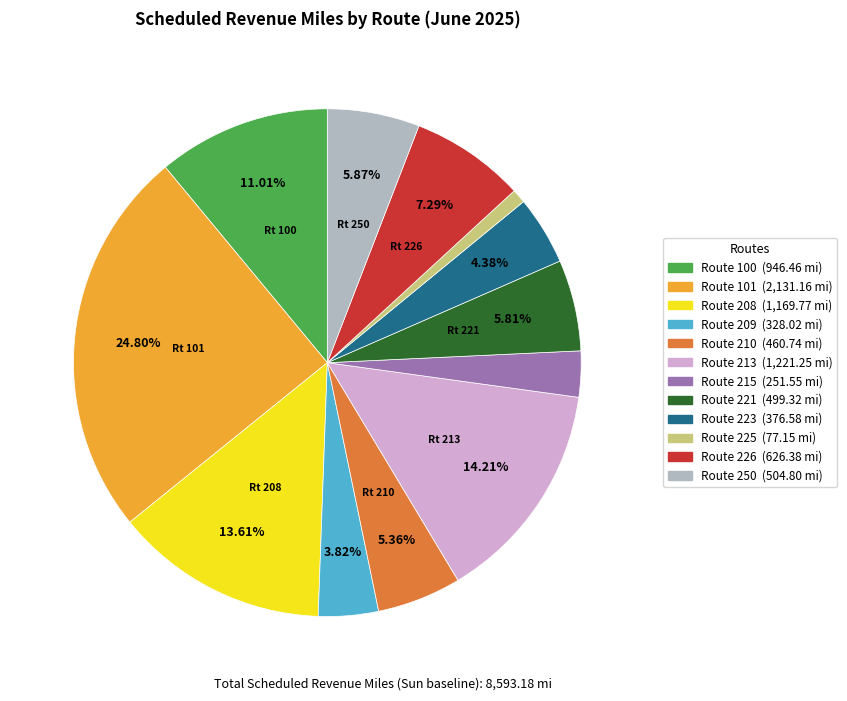

Count the number of slices in the pie.

12